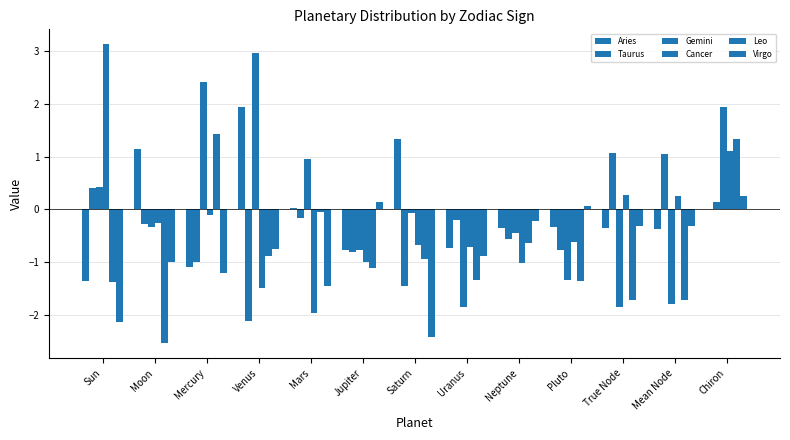

Reading left to right, extract all data points from this chart.

Aries: Sun=-1.4	Moon=1.1	Mercury=-1.1	Venus=1.9	Mars=0.0	Jupiter=-0.8	Saturn=1.3	Uranus=-0.7	Neptune=-0.4	Pluto=-0.3	True Node=-0.3	Mean Node=-0.4	Chiron=0.0
Taurus: Sun=0.4	Moon=-0.3	Mercury=-1.0	Venus=-2.1	Mars=-0.2	Jupiter=-0.8	Saturn=-1.5	Uranus=-0.2	Neptune=-0.6	Pluto=-0.8	True Node=1.1	Mean Node=1.0	Chiron=0.1
Gemini: Sun=0.4	Moon=-0.3	Mercury=2.4	Venus=3.0	Mars=1.0	Jupiter=-0.8	Saturn=-0.1	Uranus=-1.9	Neptune=-0.4	Pluto=-1.3	True Node=-1.9	Mean Node=-1.8	Chiron=1.9
Cancer: Sun=3.1	Moon=-0.2	Mercury=-0.1	Venus=-1.5	Mars=-2.0	Jupiter=-1.0	Saturn=-0.7	Uranus=-0.7	Neptune=-1.0	Pluto=-0.6	True Node=0.3	Mean Node=0.3	Chiron=1.1
Leo: Sun=-1.4	Moon=-2.5	Mercury=1.4	Venus=-0.9	Mars=-0.1	Jupiter=-1.1	Saturn=-0.9	Uranus=-1.3	Neptune=-0.6	Pluto=-1.4	True Node=-1.7	Mean Node=-1.7	Chiron=1.3
Virgo: Sun=-2.1	Moon=-1.0	Mercury=-1.2	Venus=-0.7	Mars=-1.5	Jupiter=0.1	Saturn=-2.4	Uranus=-0.9	Neptune=-0.2	Pluto=0.1	True Node=-0.3	Mean Node=-0.3	Chiron=0.3